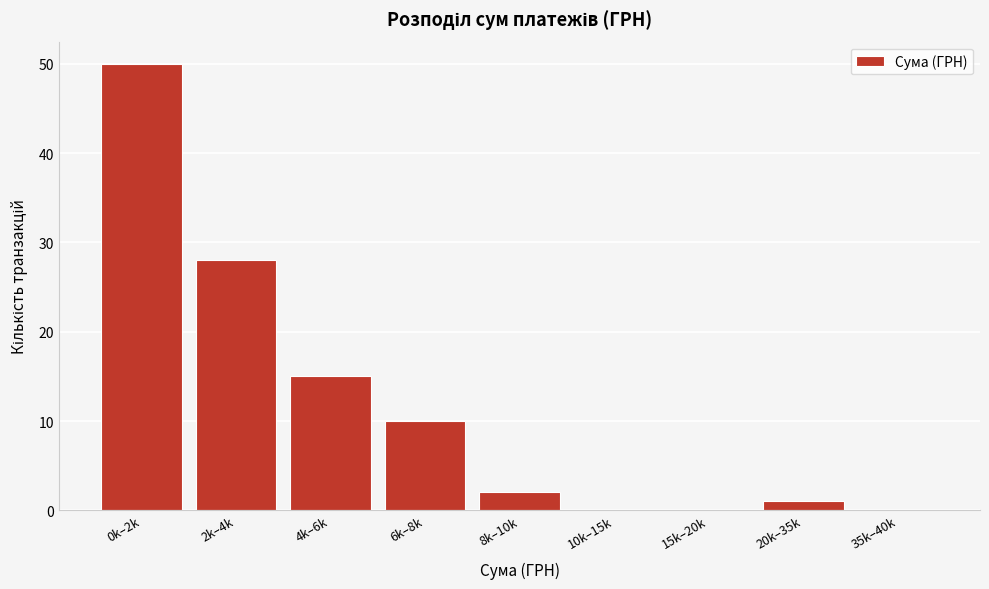

Reading right to left, transcribe all the data shown in this chart.

35k–40k=0	20k–35k=1	15k–20k=0	10k–15k=0	8k–10k=2	6k–8k=10	4k–6k=15	2k–4k=28	0k–2k=50